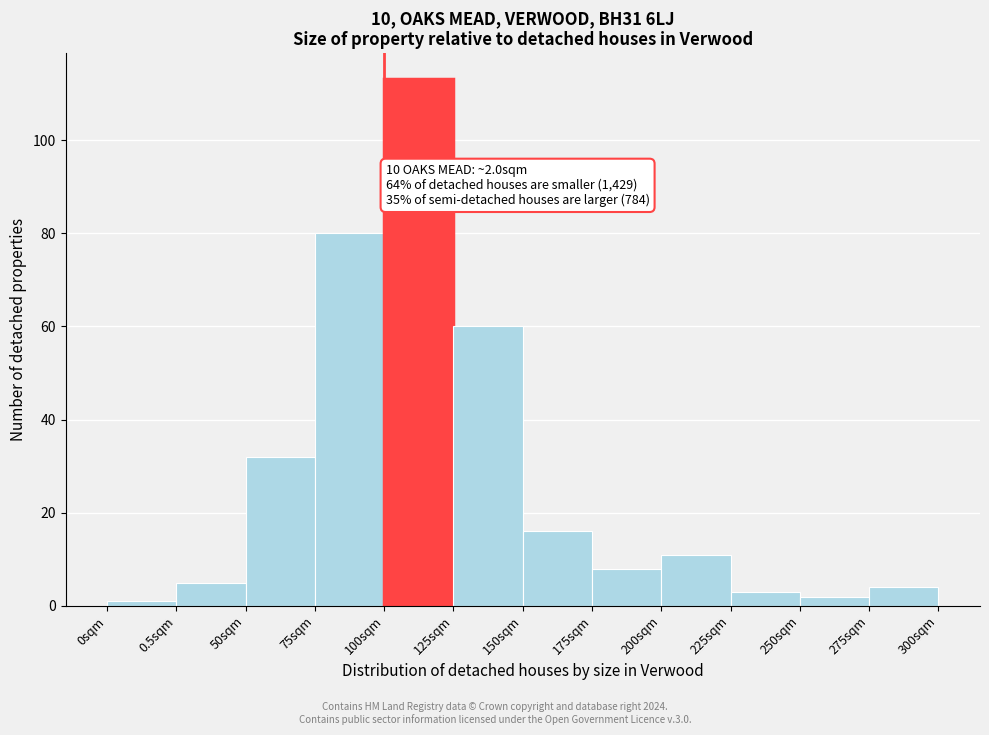

Reading right to left, what are all the values shown in this chart?

275sqm=4	250sqm=2	225sqm=3	200sqm=11	175sqm=8	150sqm=16	125sqm=60	100sqm=113	75sqm=80	50sqm=32	0.5sqm=5	0sqm=1